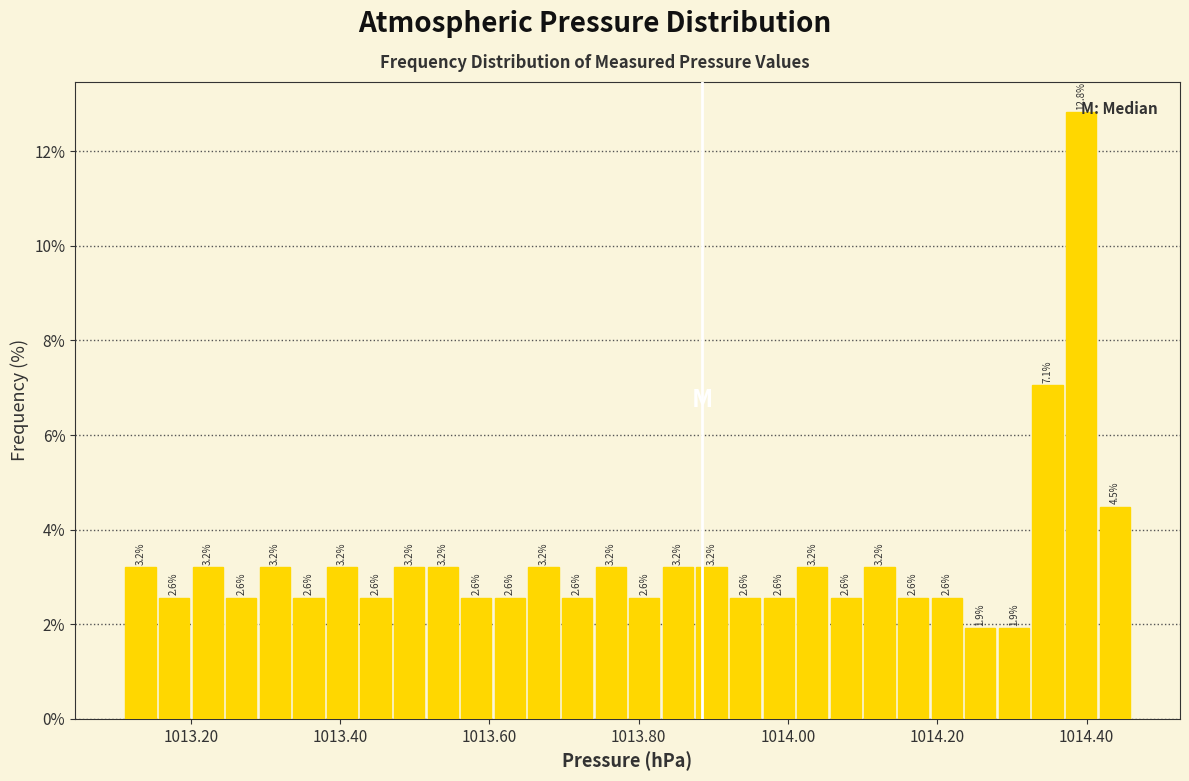

Around what value on the x-axis is the tallest bar? Give the approximate position of its centre, as read against the axis.

1014.40